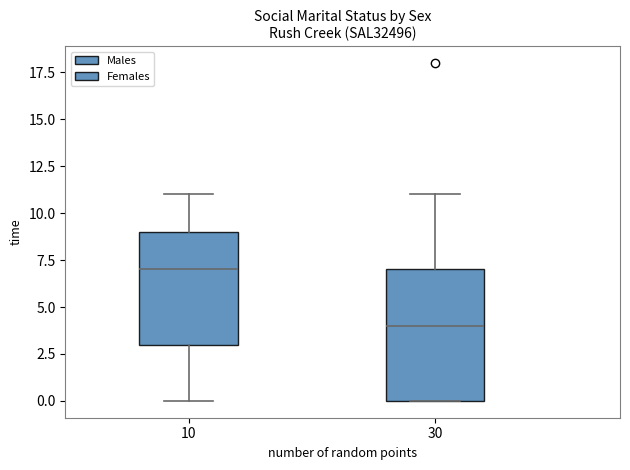

Which box's median line is the highest?

10